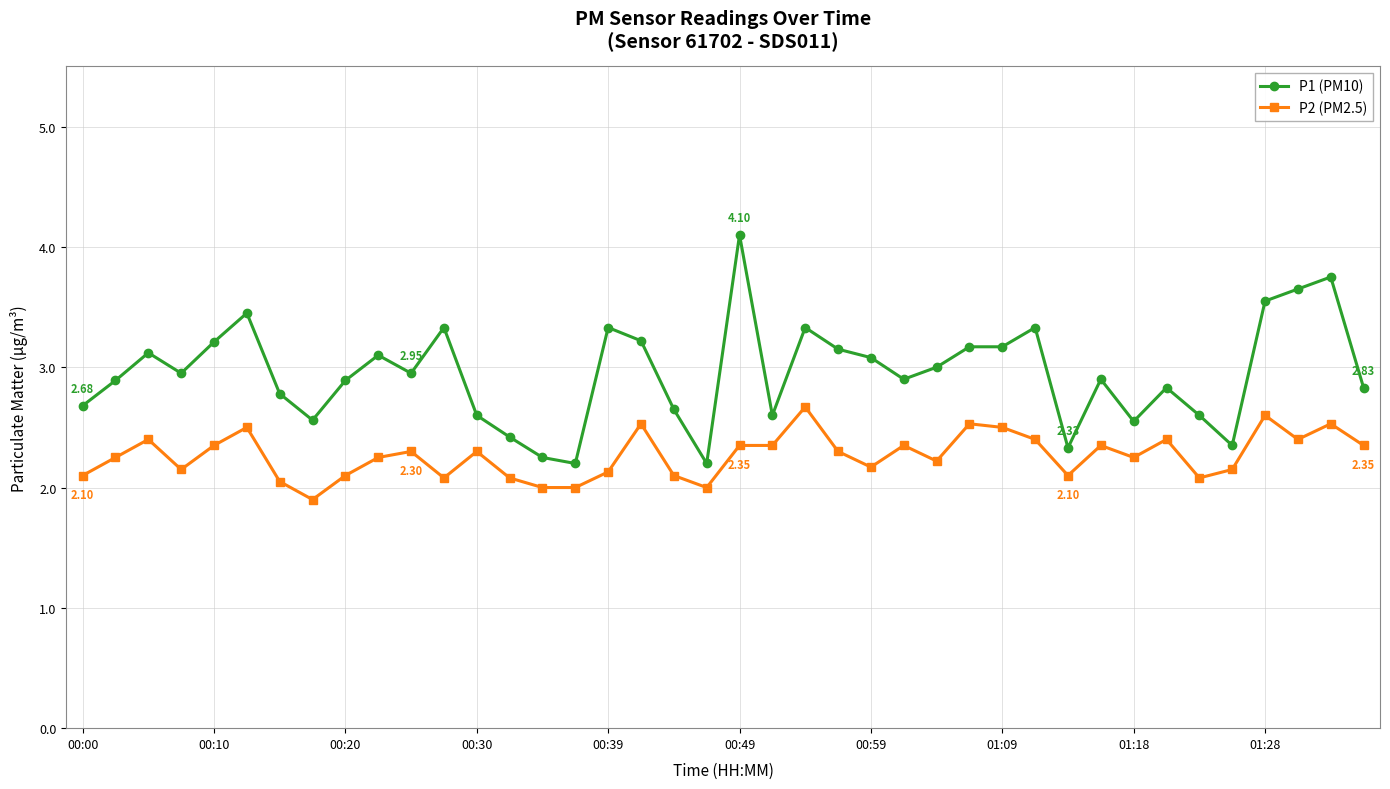

What is the highest value of the P1 (PM10) series?

4.1